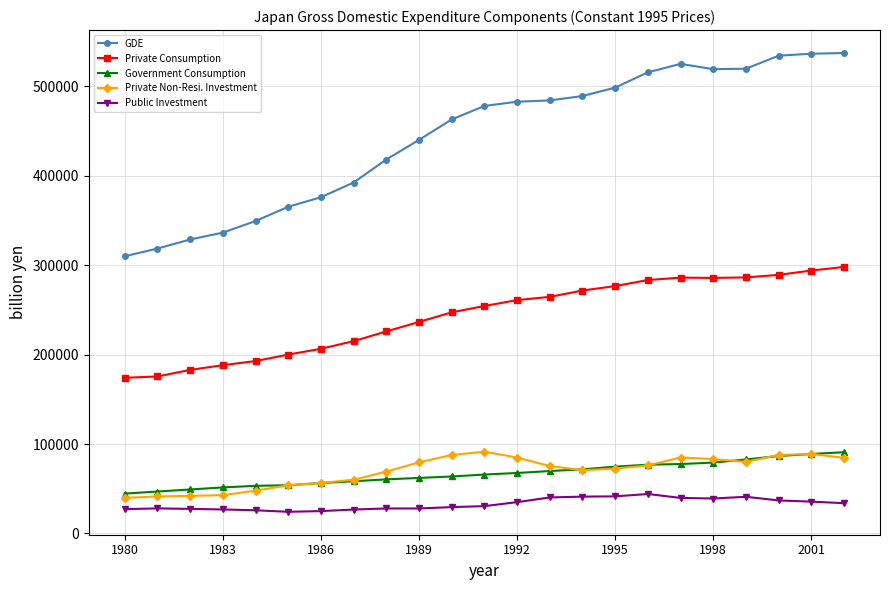

What is the value of the Public Investment point at the 19th from the left?

39051.7